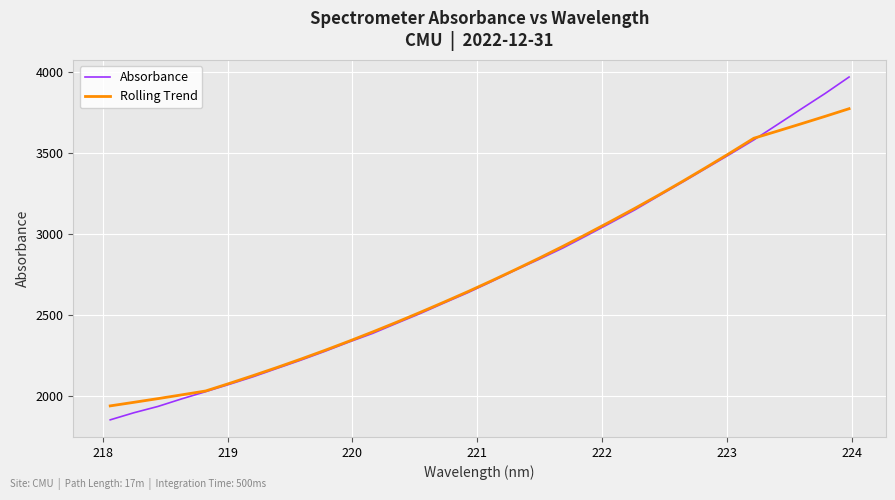

Which series has the widest spread of values?

Absorbance